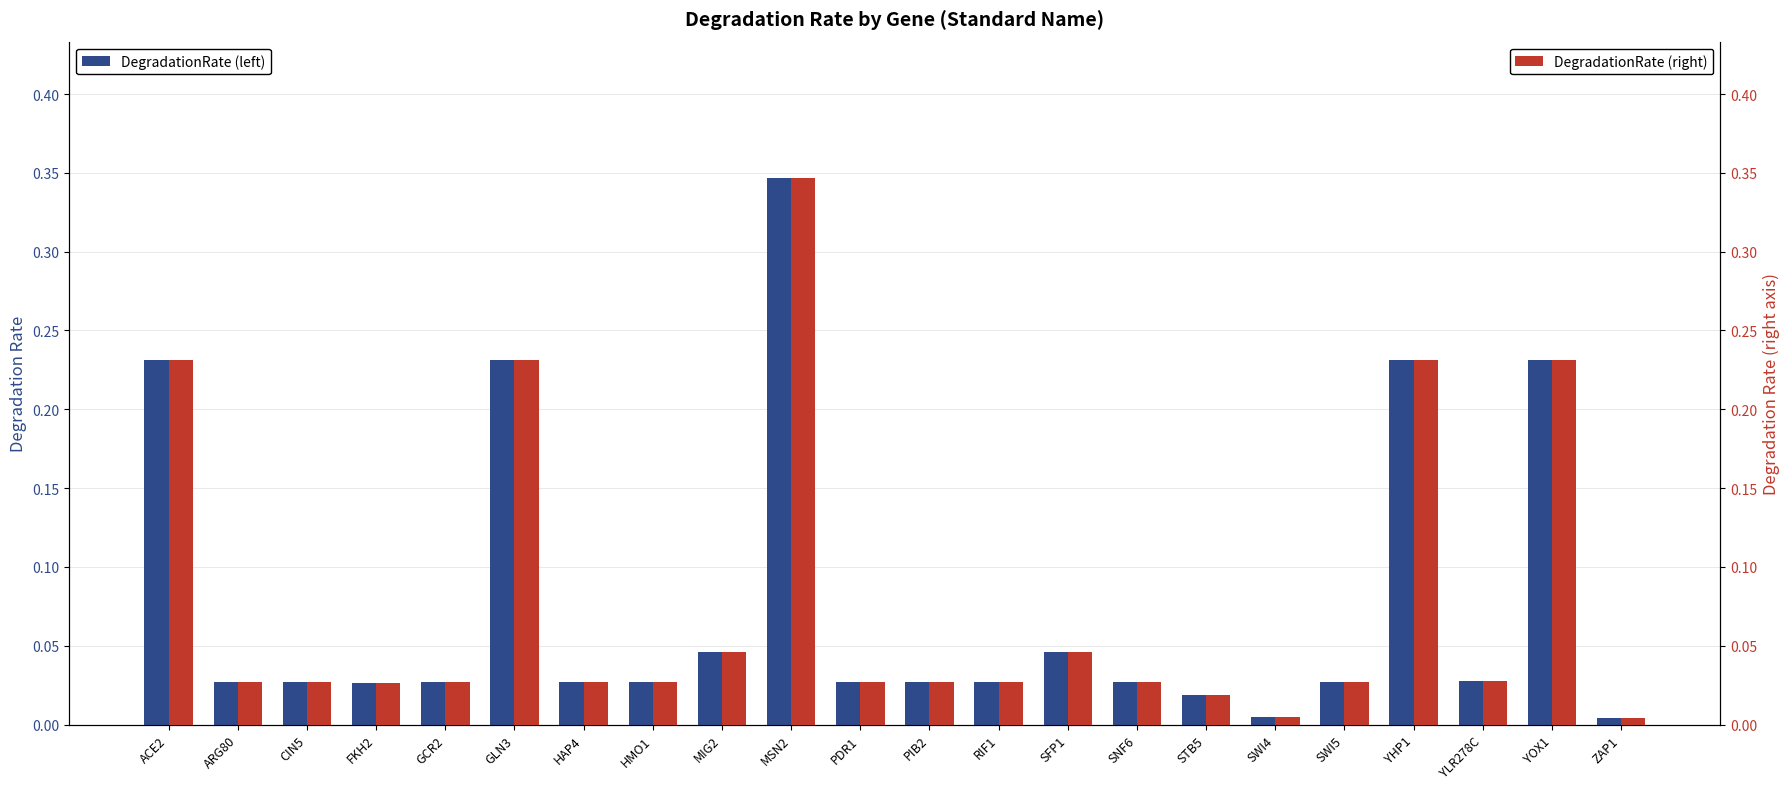

What are all the series names shown in the legend?

DegradationRate (left), DegradationRate (right)